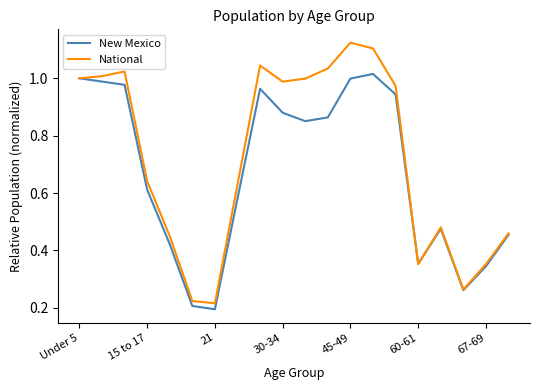

Which series has the widest spread of values?

National